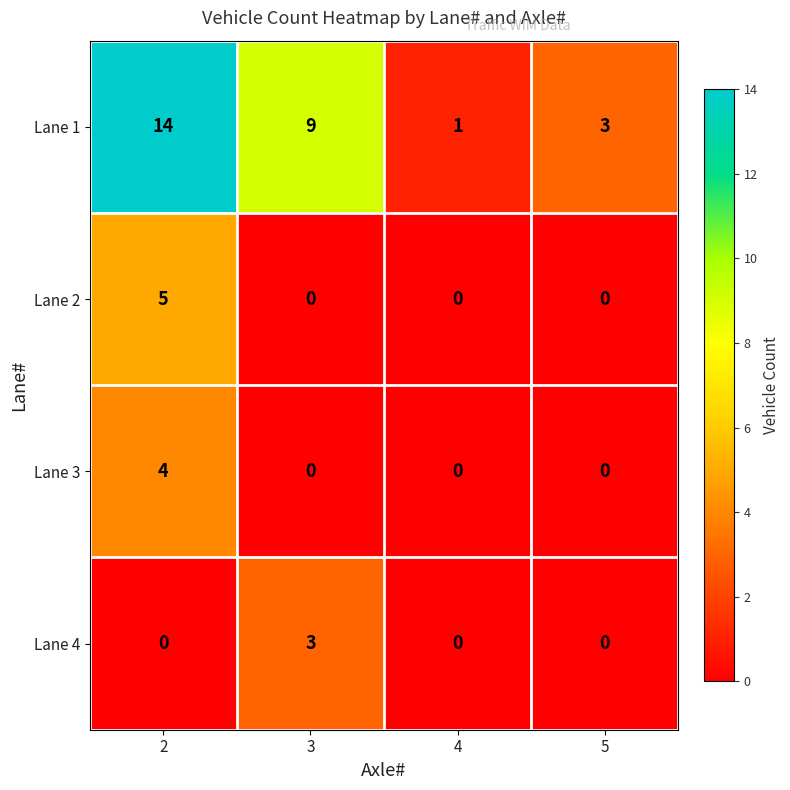

Reading right to left, extract all data points from this chart.

Lane 1: 5=3	4=1	3=9	2=14
Lane 2: 5=0	4=0	3=0	2=5
Lane 3: 5=0	4=0	3=0	2=4
Lane 4: 5=0	4=0	3=3	2=0